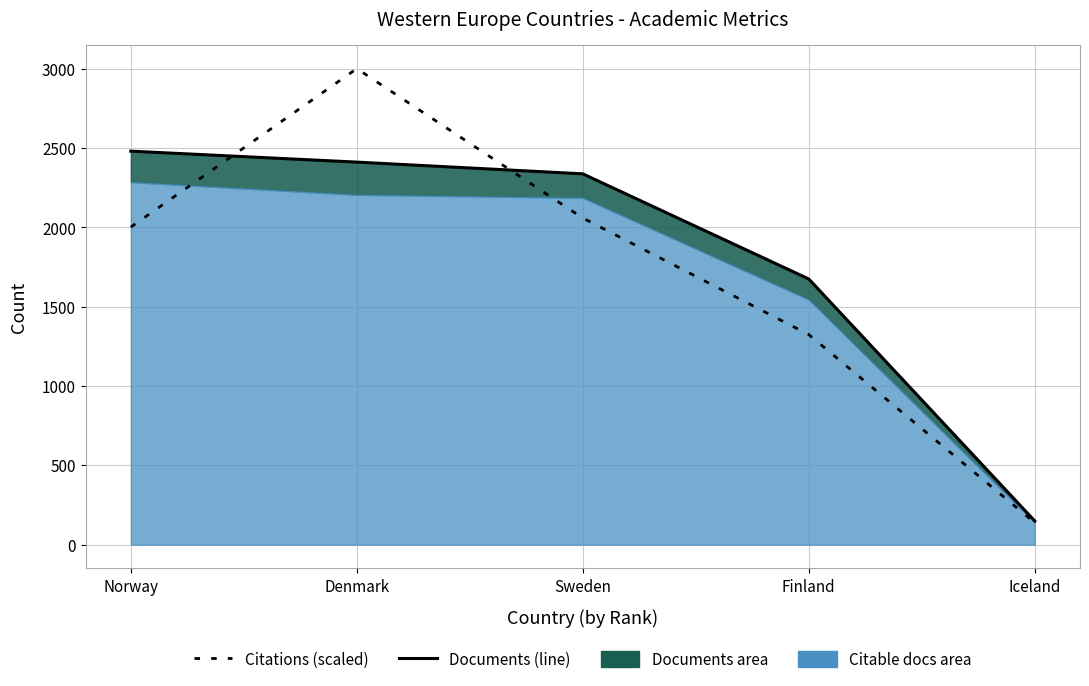

True or false: Documents (line) has more than 2 points higher than both neighbors.

False